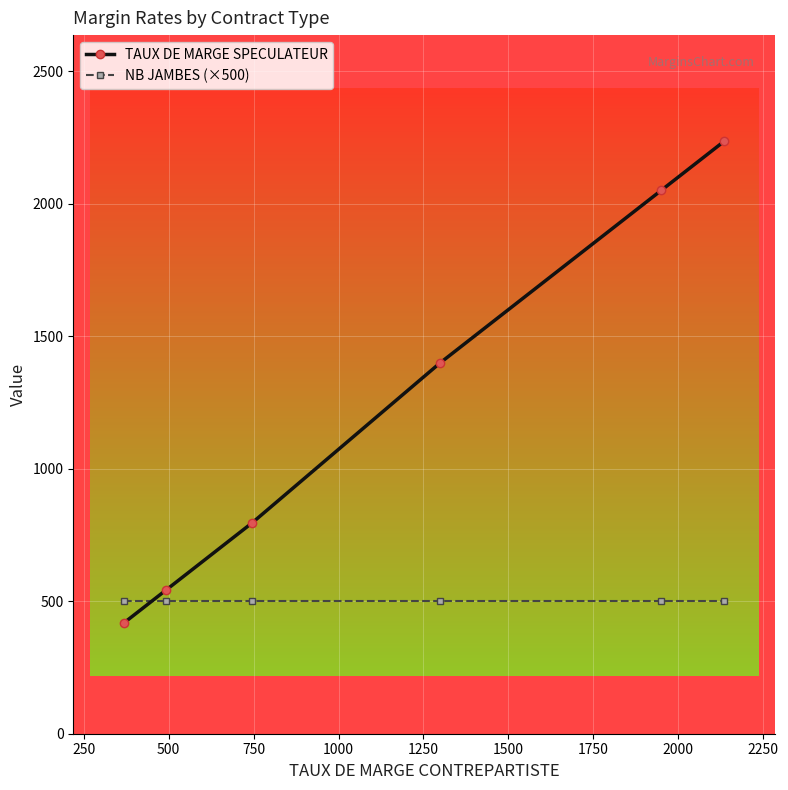

True or false: NB JAMBES (×500) and TAUX DE MARGE SPECULATEUR intersect in this chart.

True